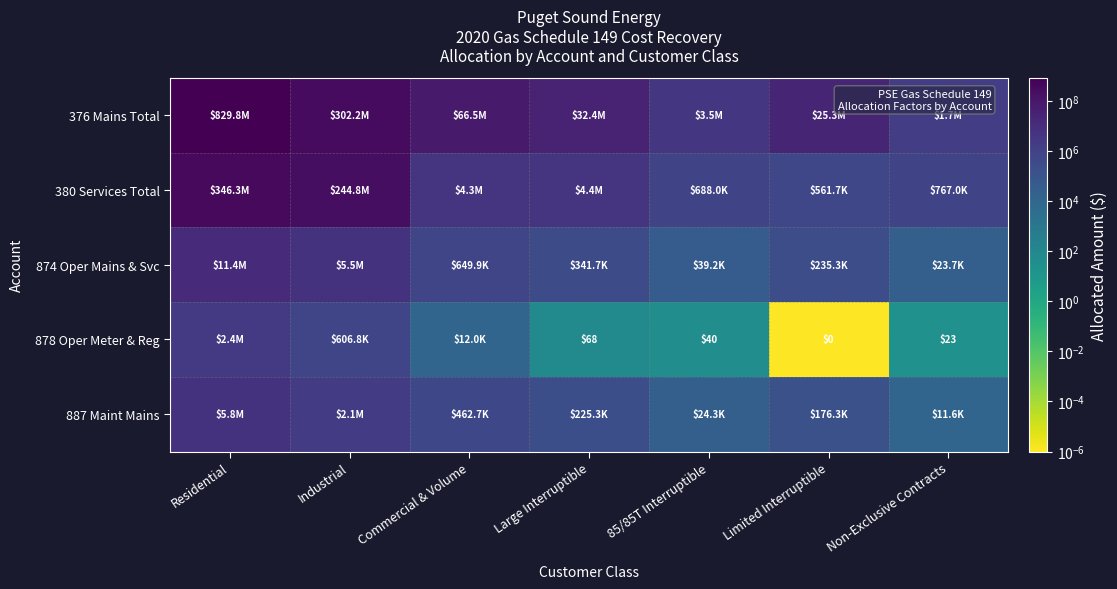

What is the difference between the second highest and minimum values in the 376 Mains Total series?

300518140.1